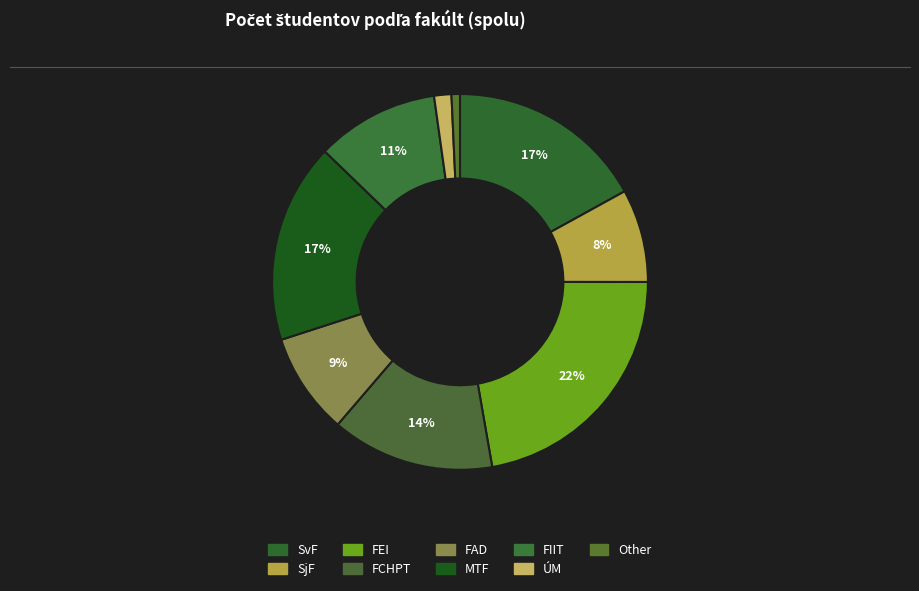

What is the smallest slice in the pie chart?

Other